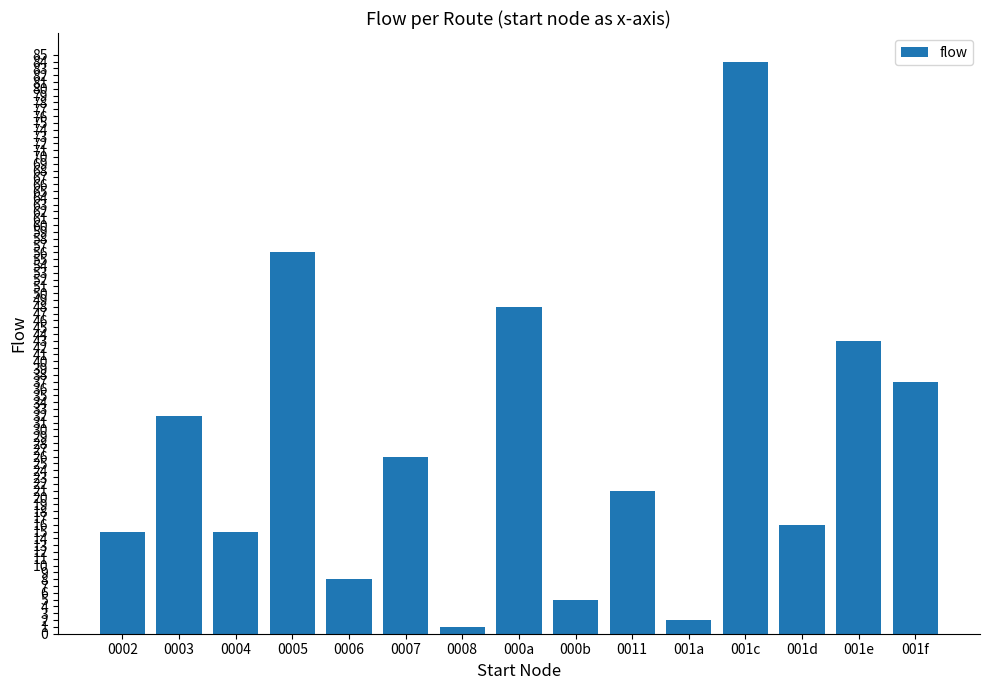

At which label does the data first exceed 21?

0003